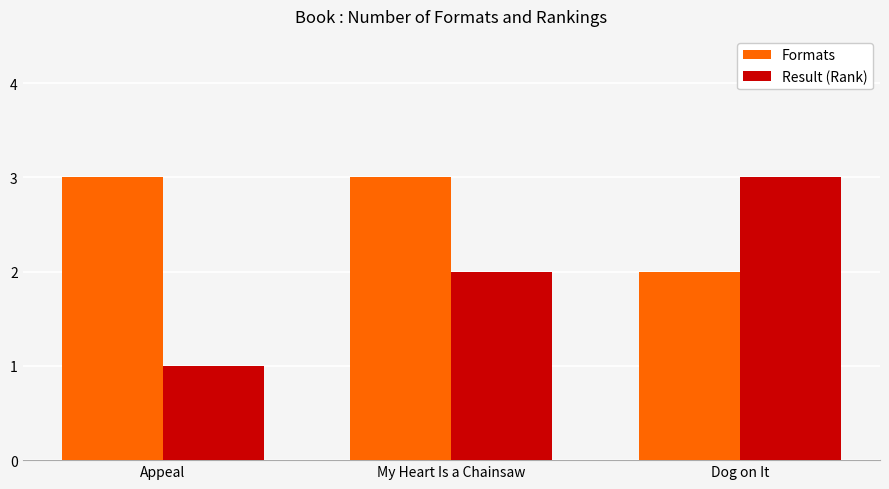

Is it true that Formats equals 3 at My Heart Is a Chainsaw?

True